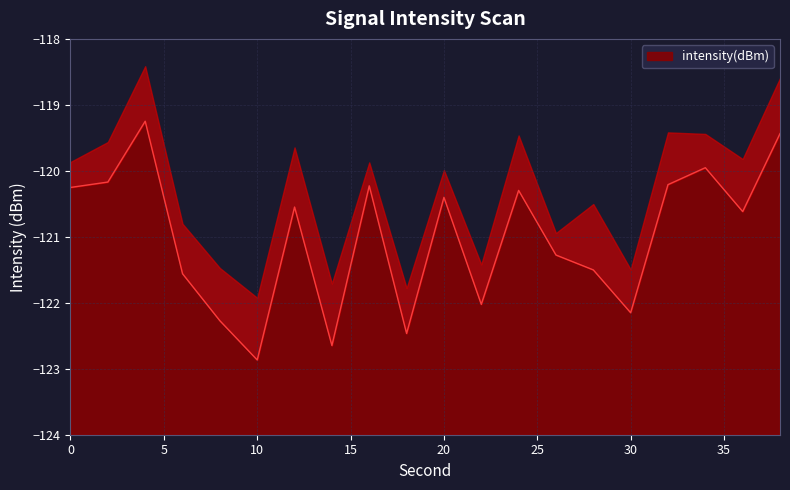

The chart shows a value of -120.2 at 16. True or false?

True